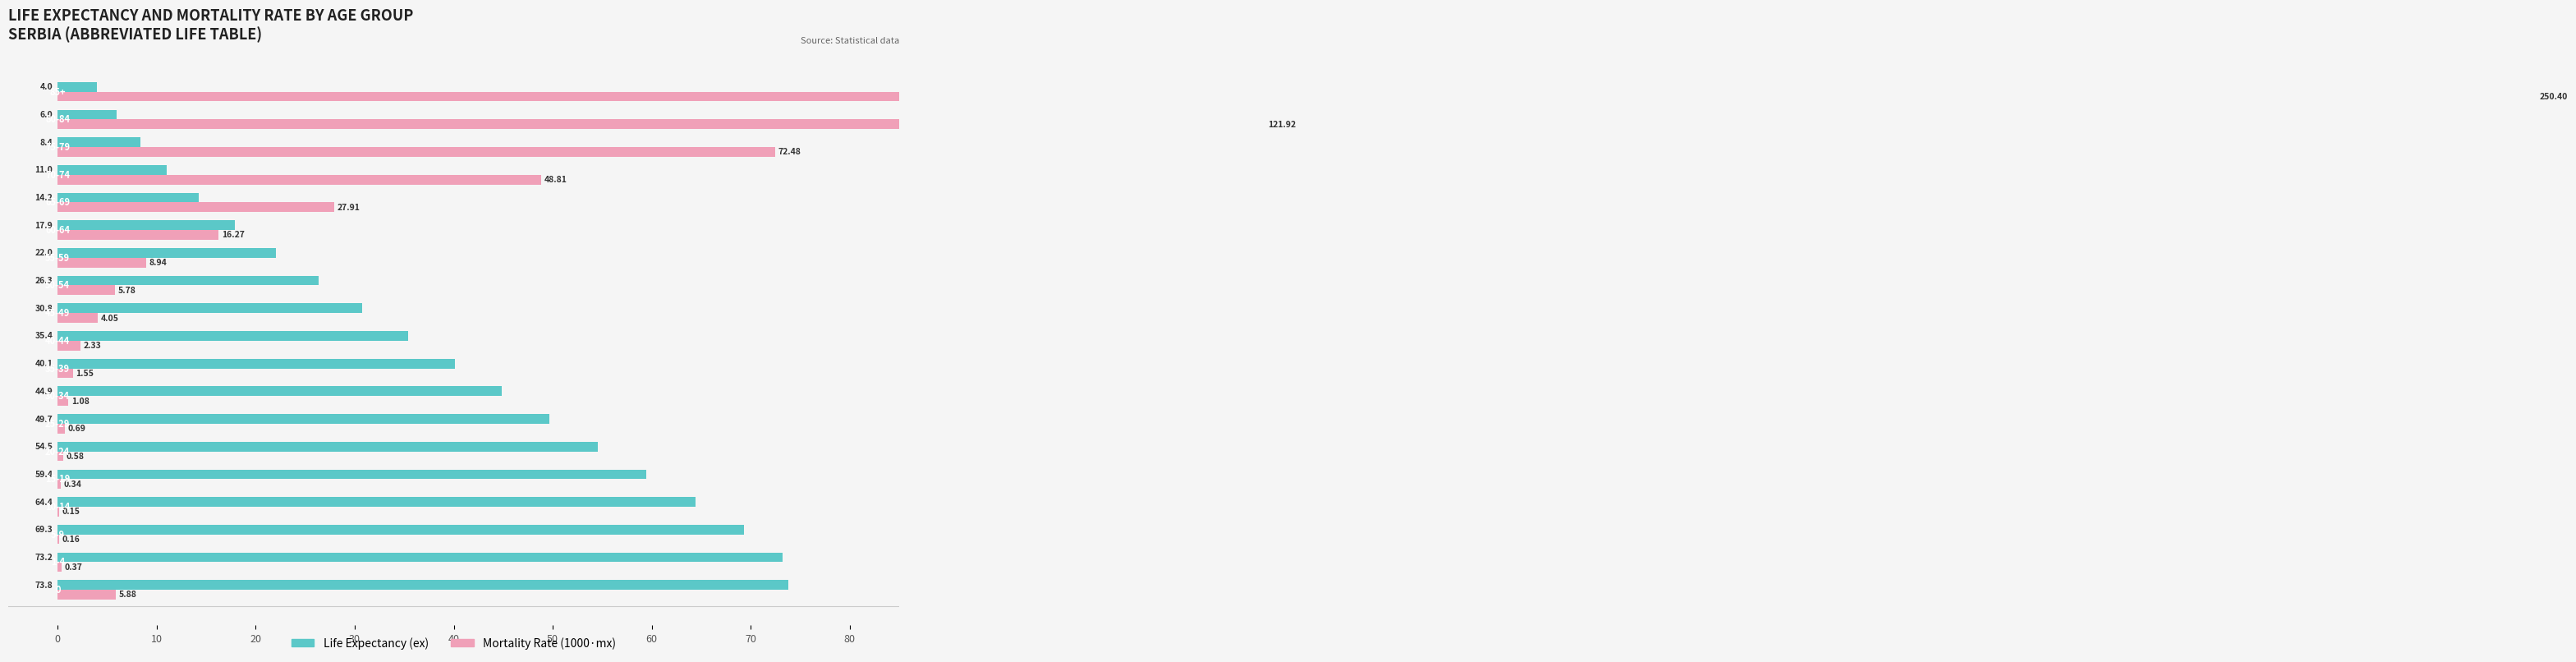

How many distinct data groups are displayed?

2